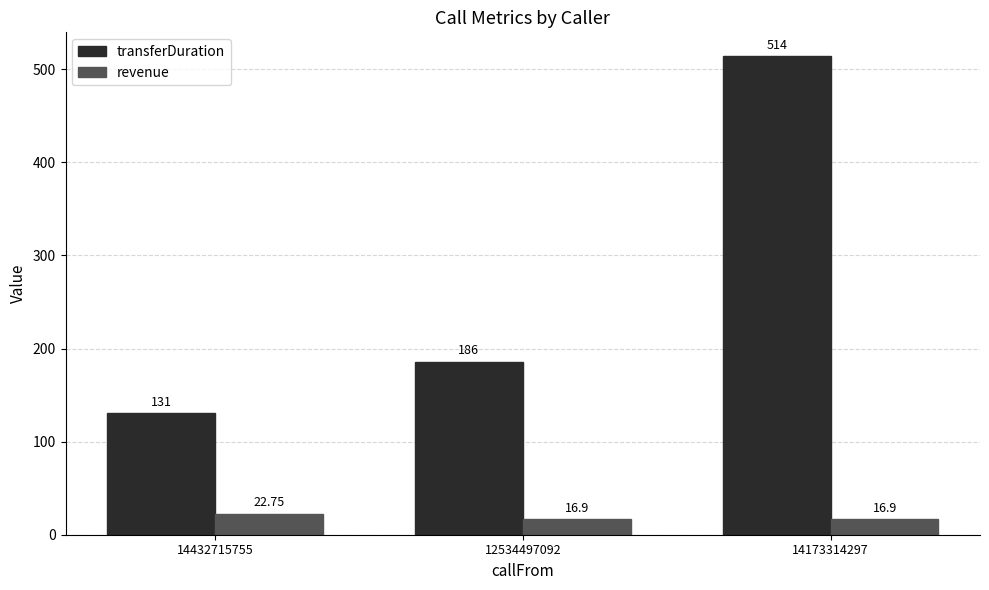

At which category is the sum across all series the highest?

14173314297